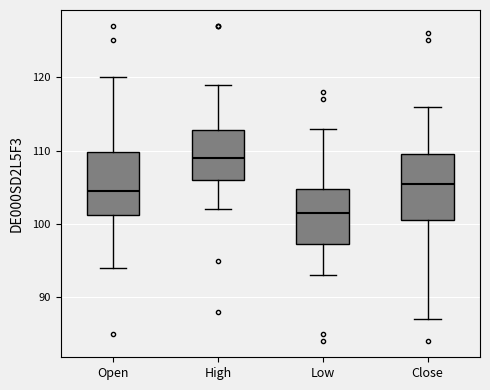

Which box has the lowest median line?

Low